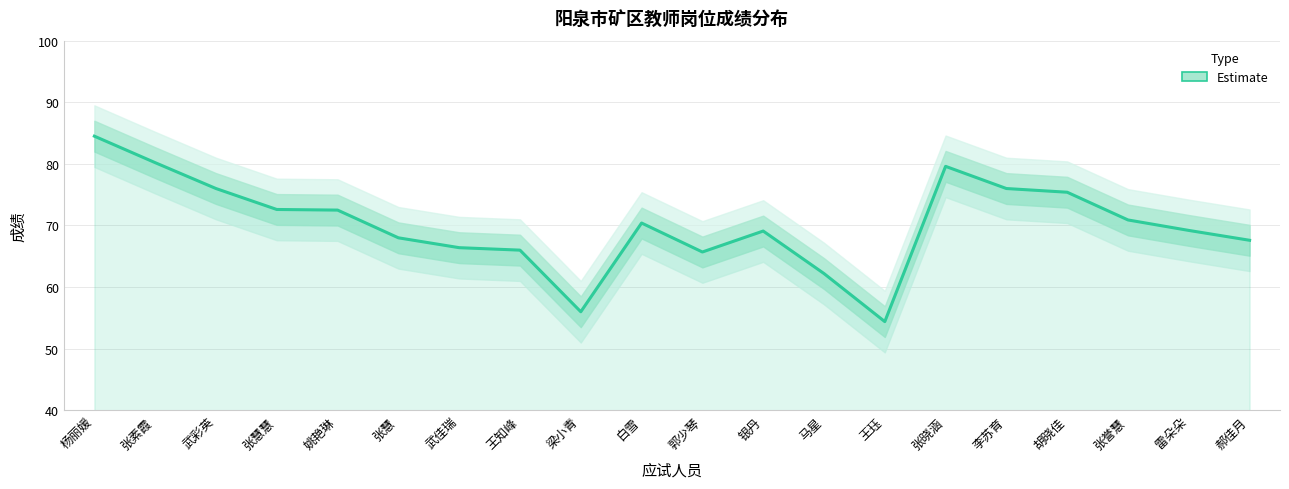

What is the greatest value displayed?

84.5